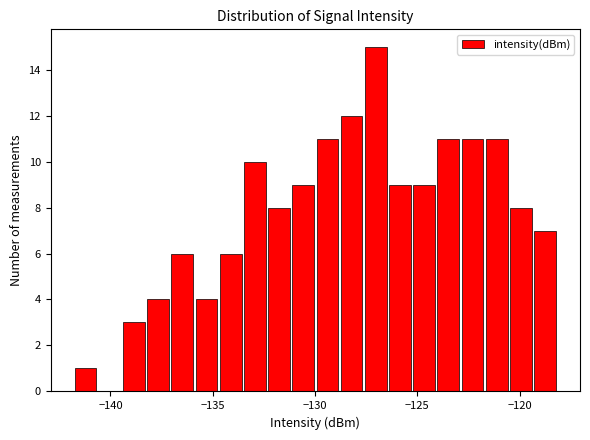

Around what value on the x-axis is the tallest bar? Give the approximate position of its centre, as read against the axis.

-127.0